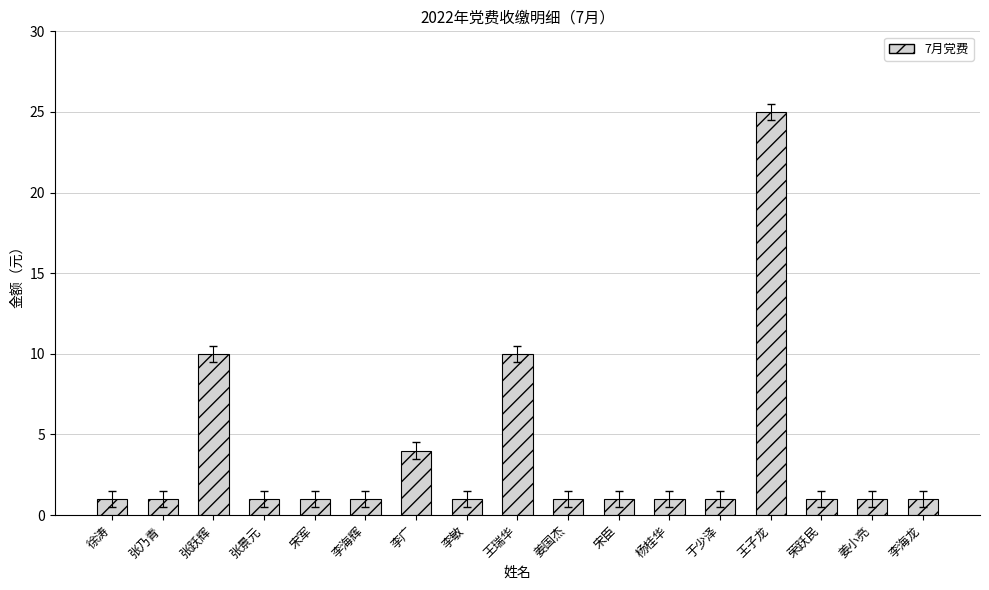

What is the sum of all values?

62